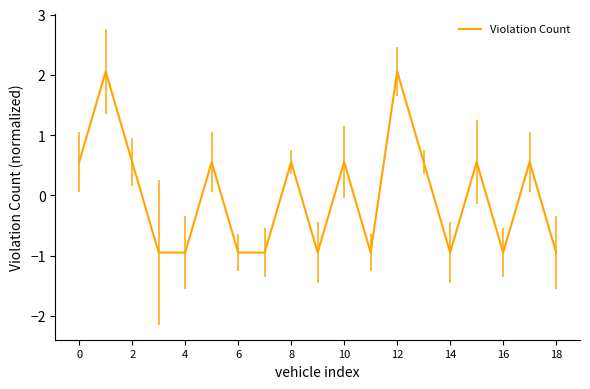

What is the smallest value displayed?

-0.9